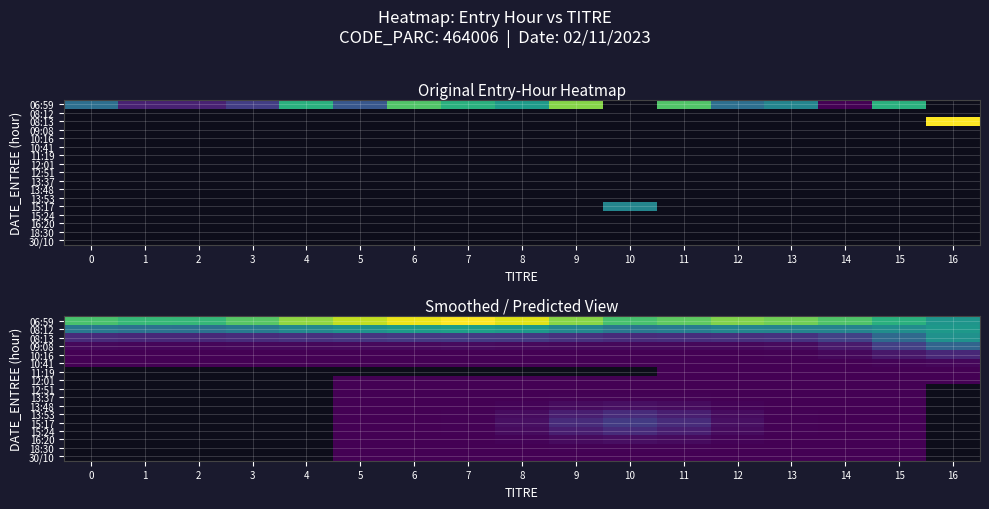

What is the spread (max minus min) of values at 12?

6.3